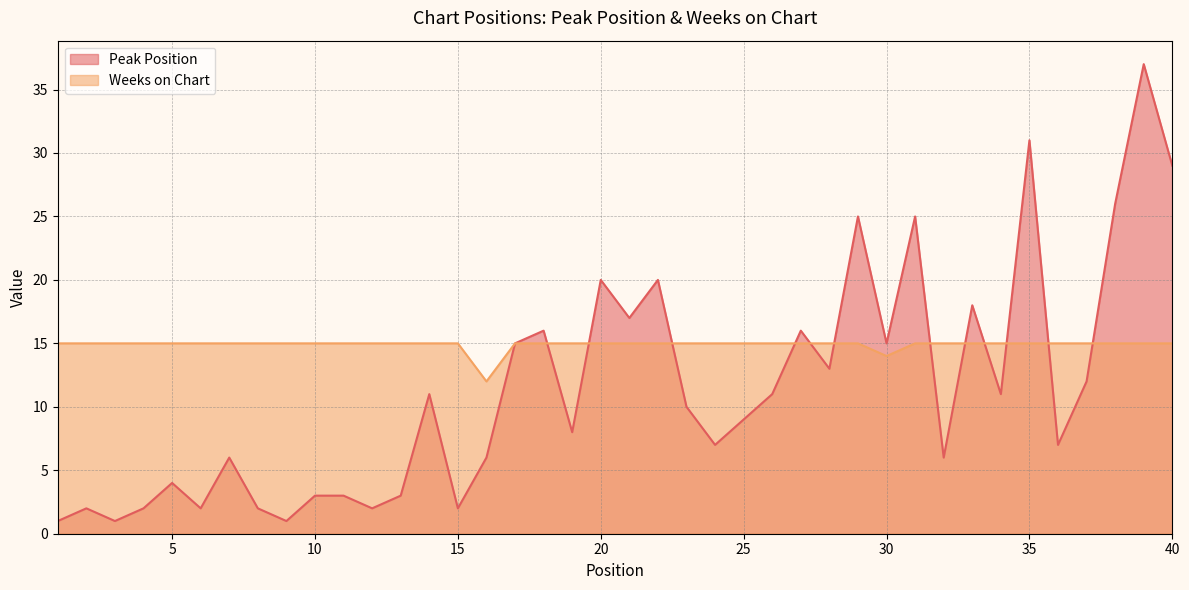

At which label is Peak Position closest to 19?

20